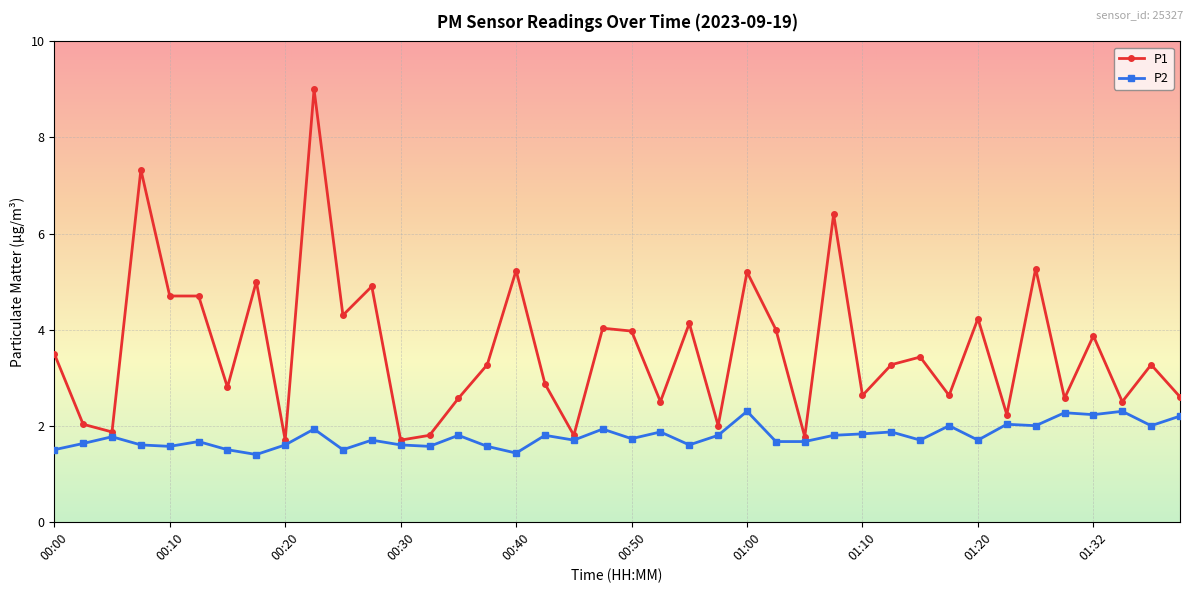

At how many categories does at least one series exceed 6?

3